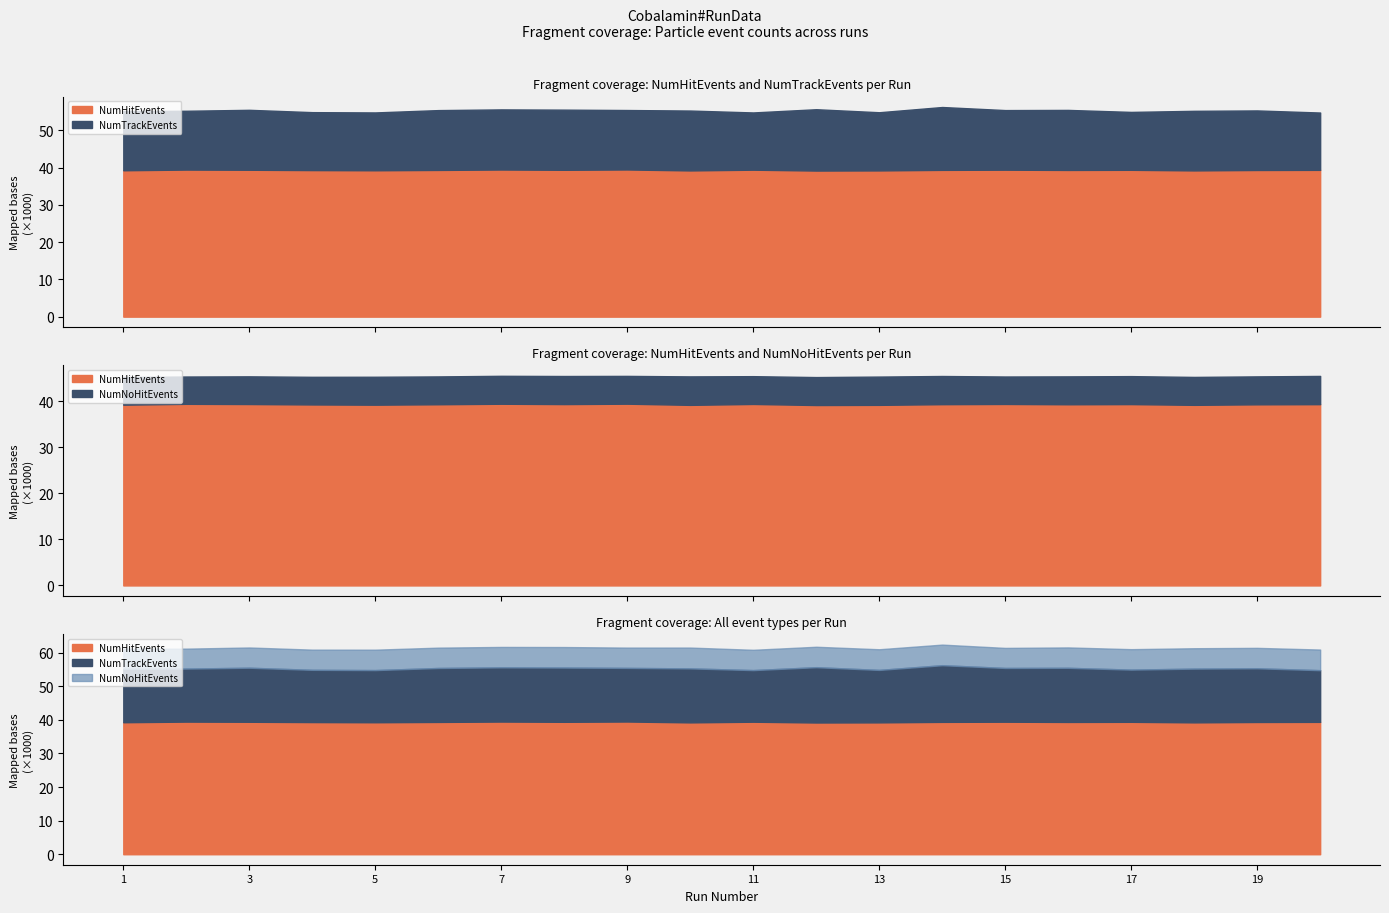

The NumTrackEvents series shows 25389 at 13. True or false?

False